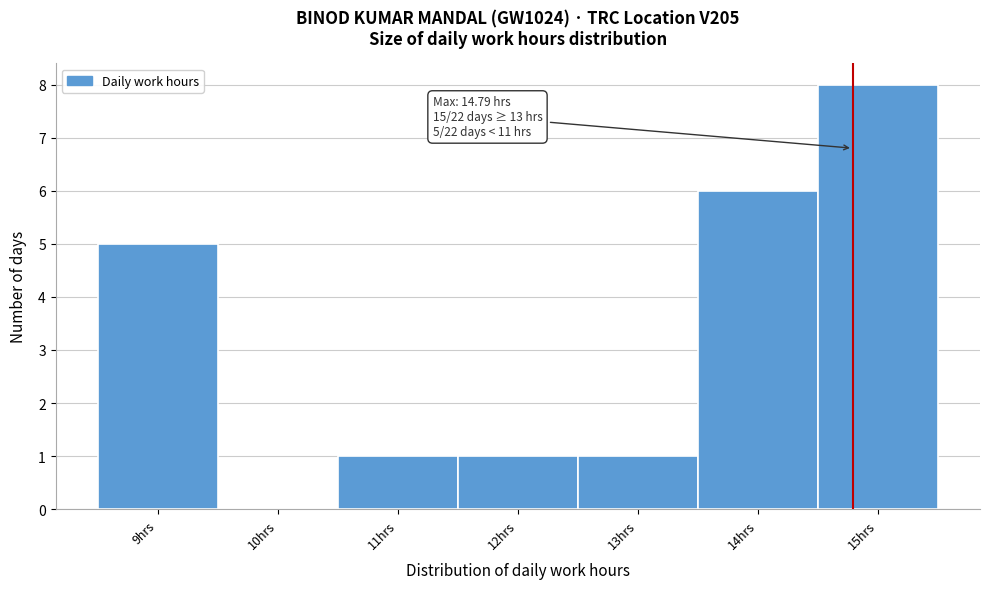

Over which range of the x-axis is the bar tallest?

14.5 to 15.5